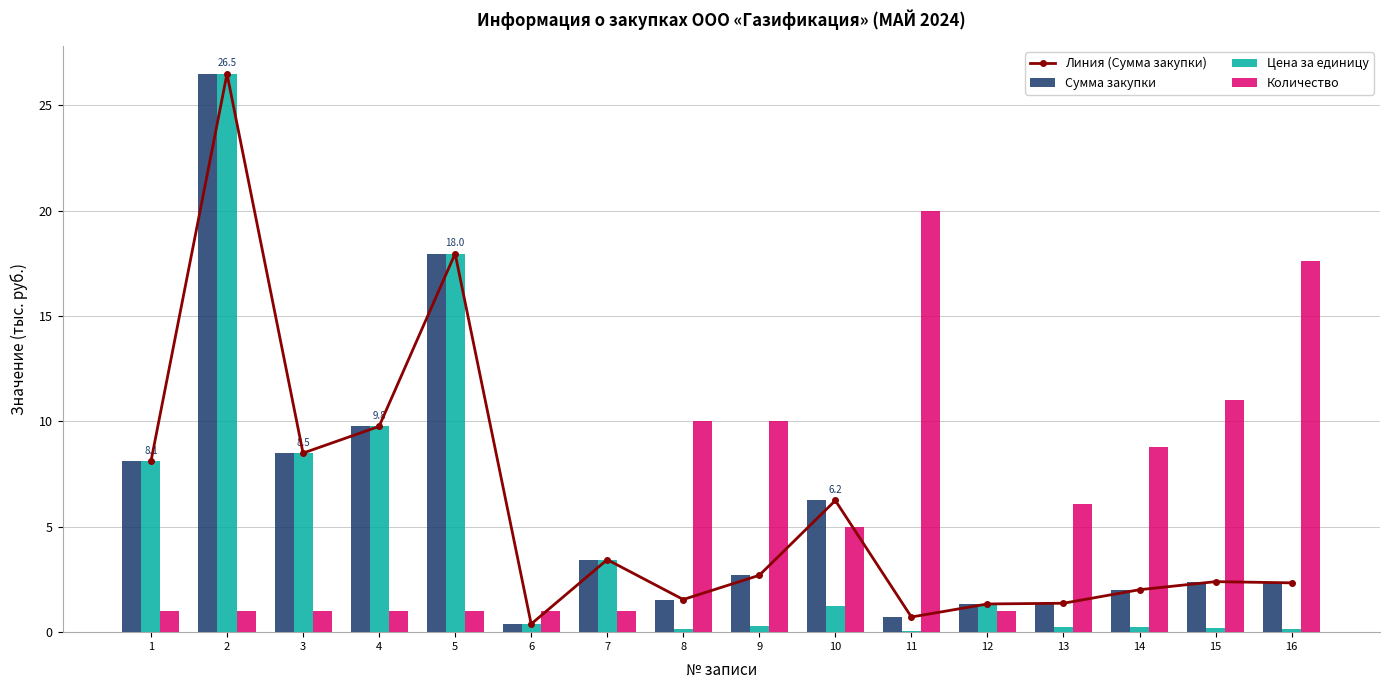

How many values in the Сумма закупки series exceed 2?

11